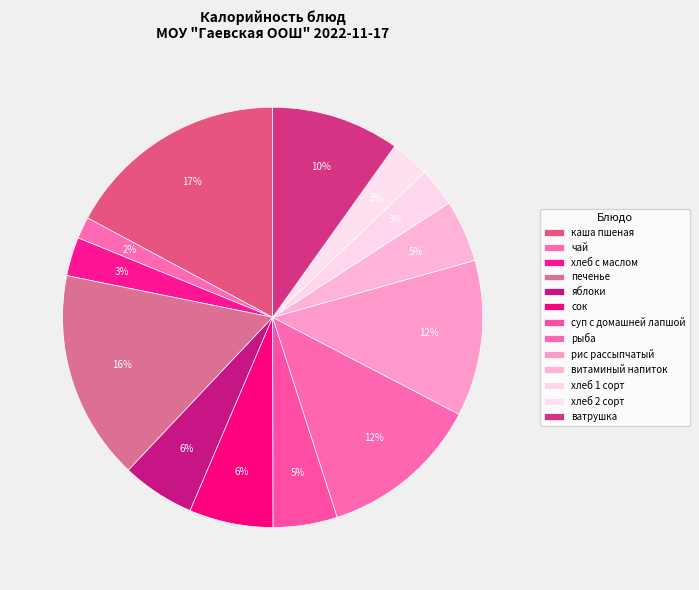

Does any single category account for the majority?

No